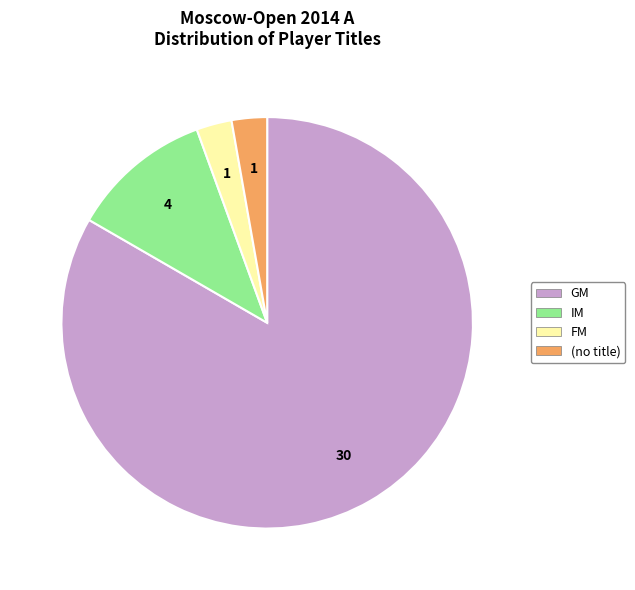

Is there a majority slice in this chart?

Yes